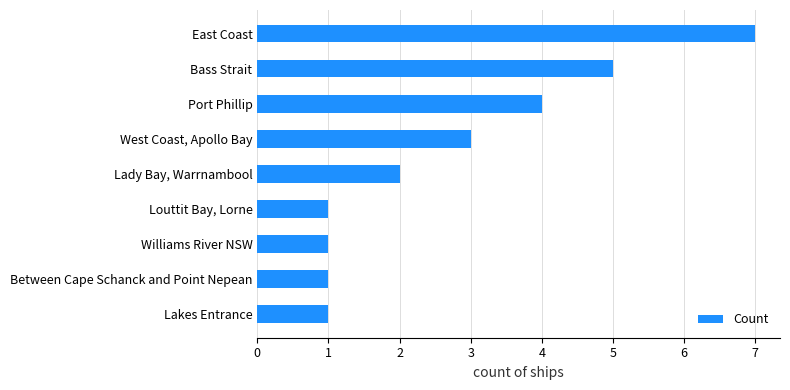

Reading top to bottom, transcribe all the data shown in this chart.

East Coast=7	Bass Strait=5	Port Phillip=4	West Coast, Apollo Bay=3	Lady Bay, Warrnambool=2	Louttit Bay, Lorne=1	Williams River NSW=1	Between Cape Schanck and Point Nepean=1	Lakes Entrance=1